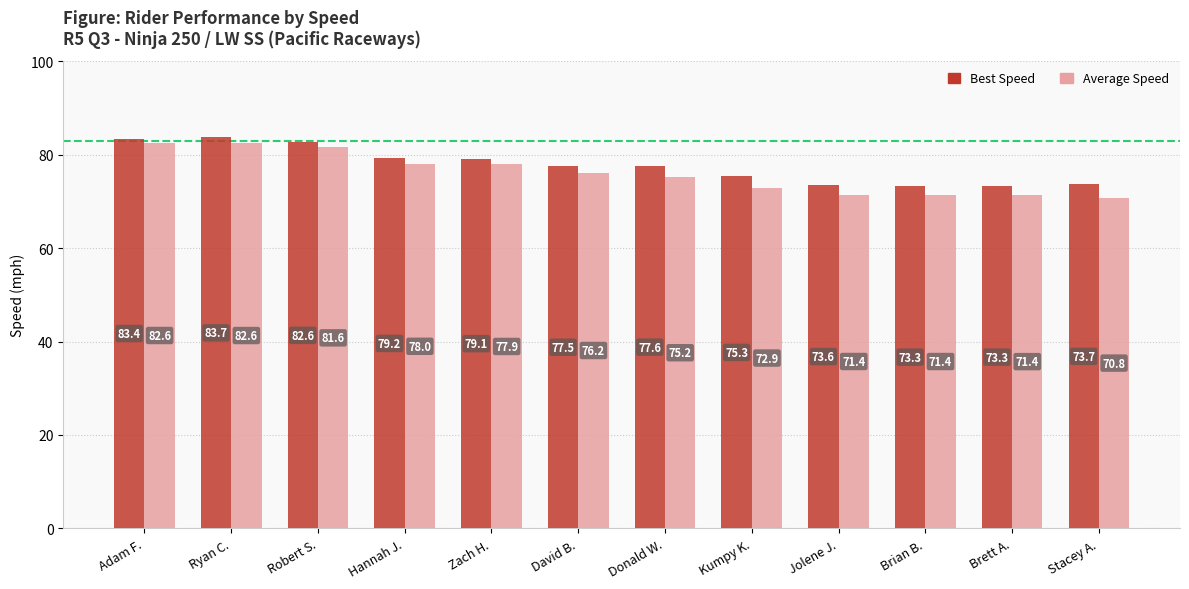

Reading right to left, list all the values displayed in this chart.

Best Speed: 73.7	73.3	73.3	73.6	75.3	77.6	77.5	79.1	79.2	82.6	83.7	83.4
Average Speed: 70.8	71.4	71.4	71.4	72.9	75.2	76.2	77.9	78.0	81.6	82.6	82.6